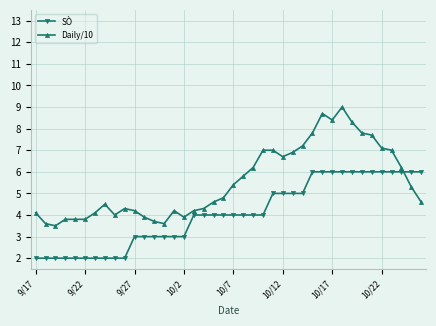

What are all the series names shown in the legend?

SÒ, Daily/10